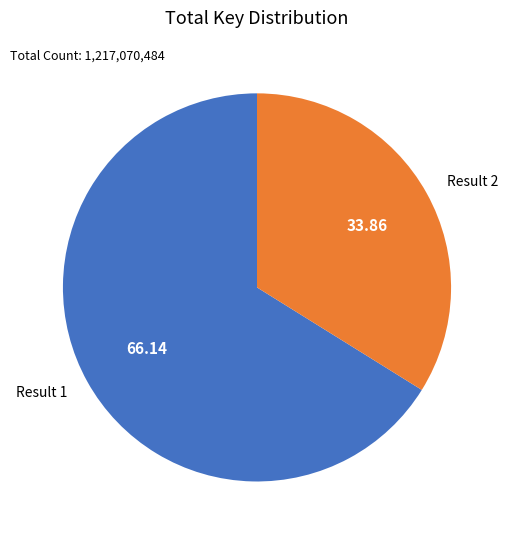

Does any single category account for the majority?

Yes